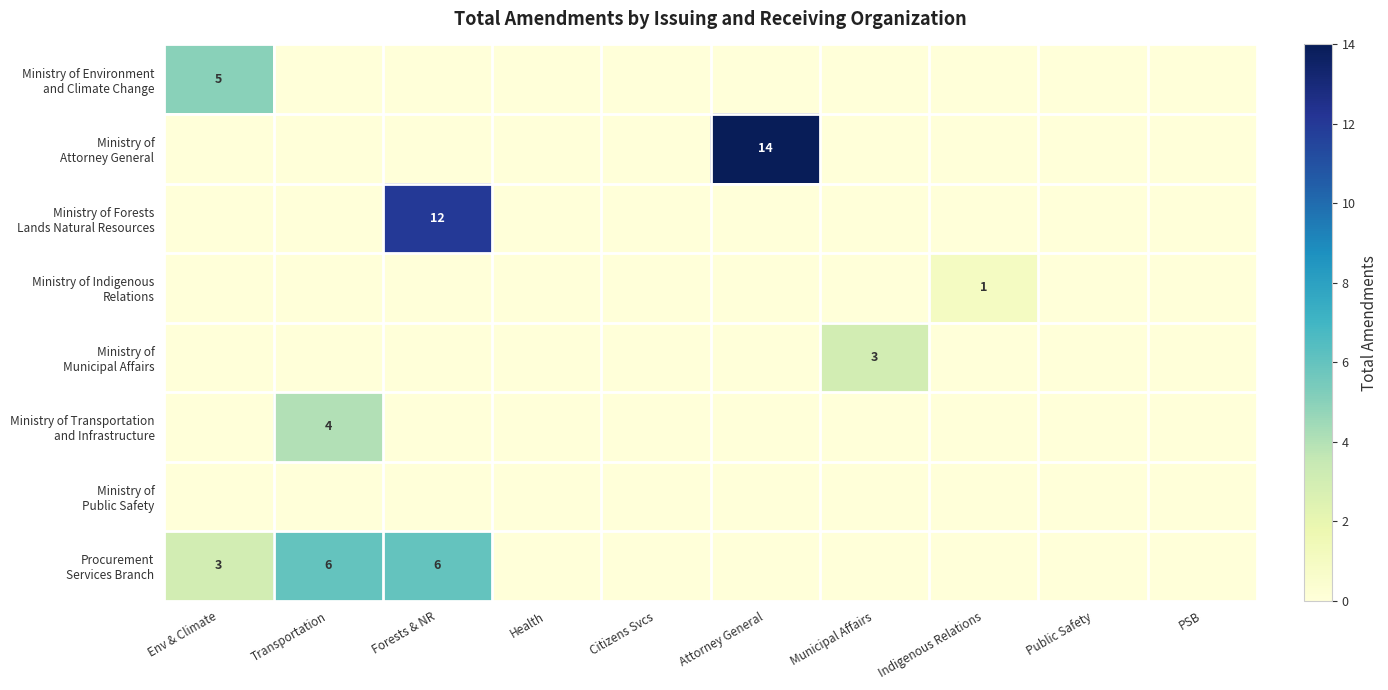

Which series has the largest total across all categories?

Procurement Services Branch